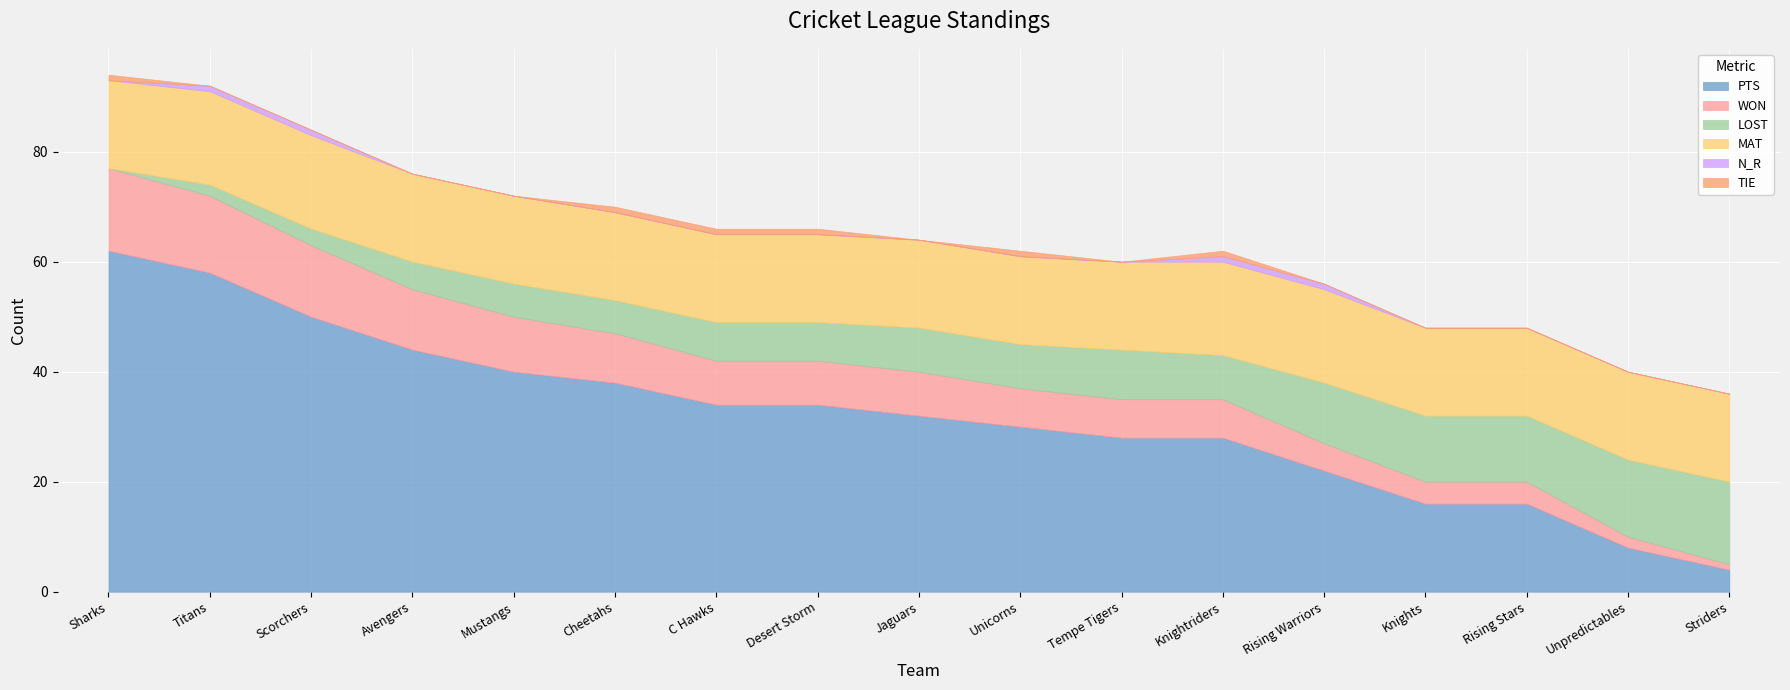

What value does the LOST series have at Mustangs, to the nearest 5?

5